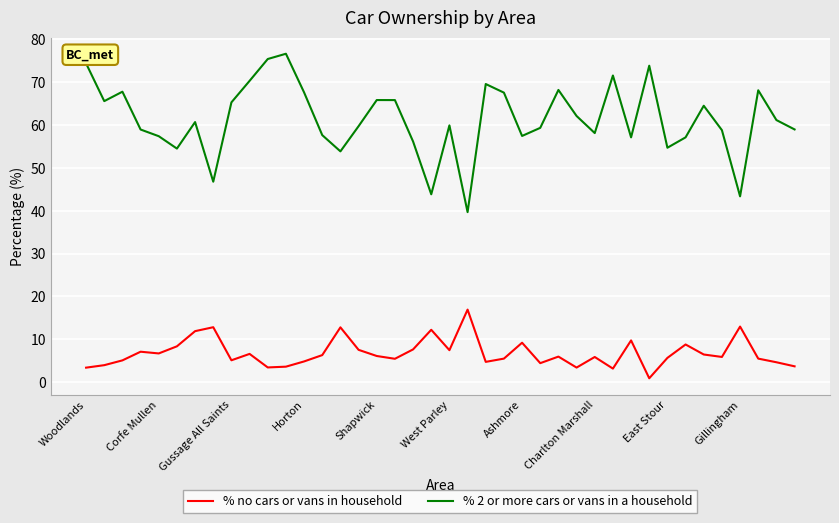

List the series in order of their overall mean, lowest first.

% no cars or vans in household, % 2 or more cars or vans in a household